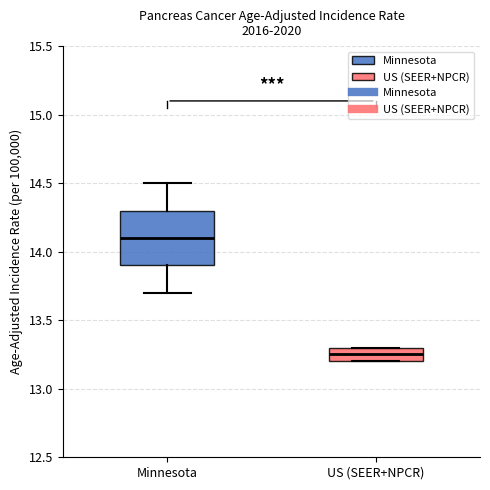

Reading left to right, read every box against the y-axis: the position of its median line, the range the box covers, and the ends of its whiskers. The values are not printed on the chart, so give them approximately, as read against the axis.

Minnesota: median 14.10, box 13.90 to 14.30, whiskers 13.70 to 14.50
US (SEER+NPCR): median 13.25, box 13.20 to 13.30, whiskers 13.20 to 13.30